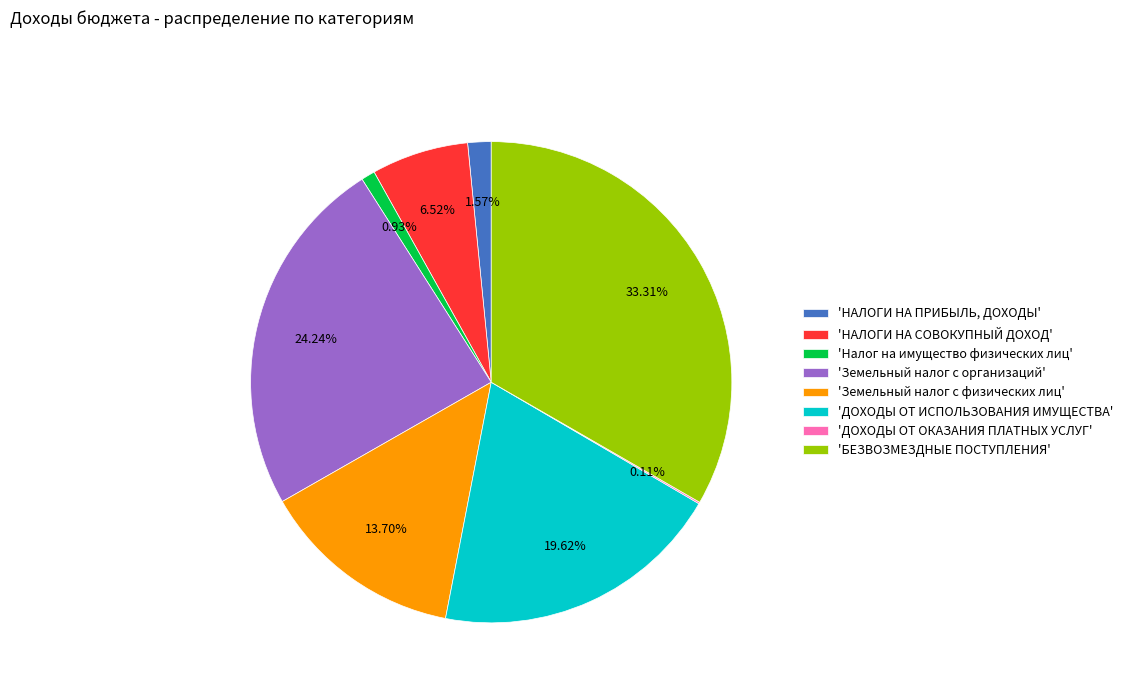

Combined, do 'ДОХОДЫ ОТ ИСПОЛЬЗОВАНИЯ ИМУЩЕСТВА' and 'БЕЗВОЗМЕЗДНЫЕ ПОСТУПЛЕНИЯ' account for over 50%?

Yes